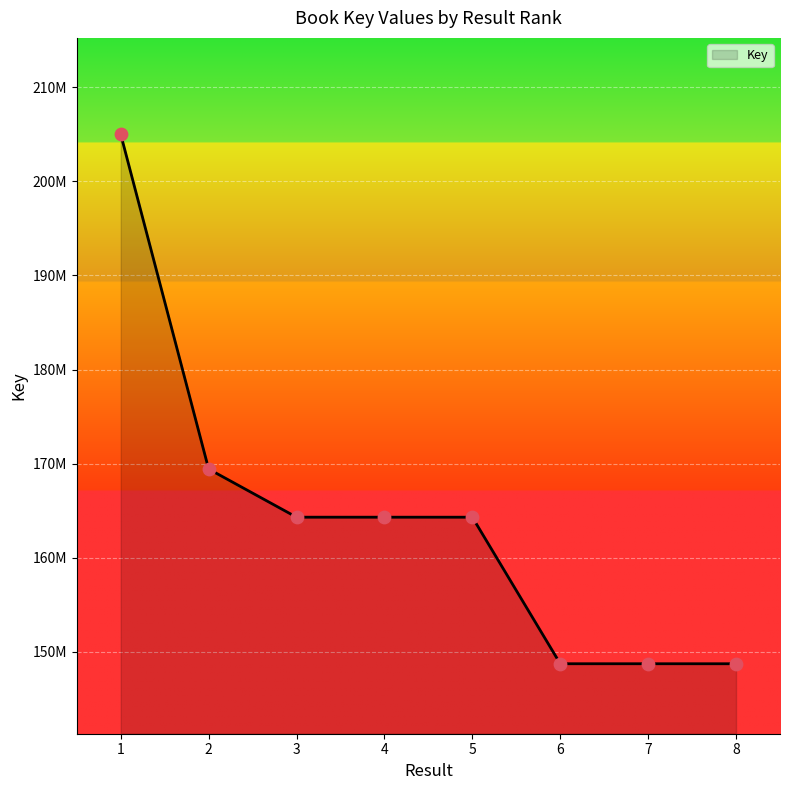

Which has a higher value, 1 or 3?

1